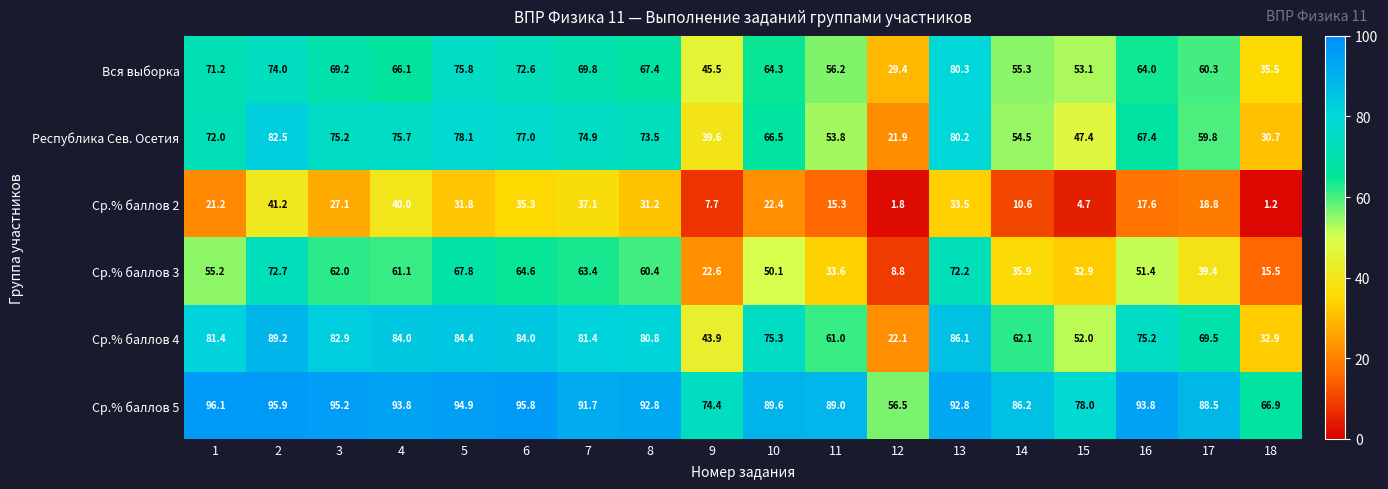

Which category has the highest value across all series?

1